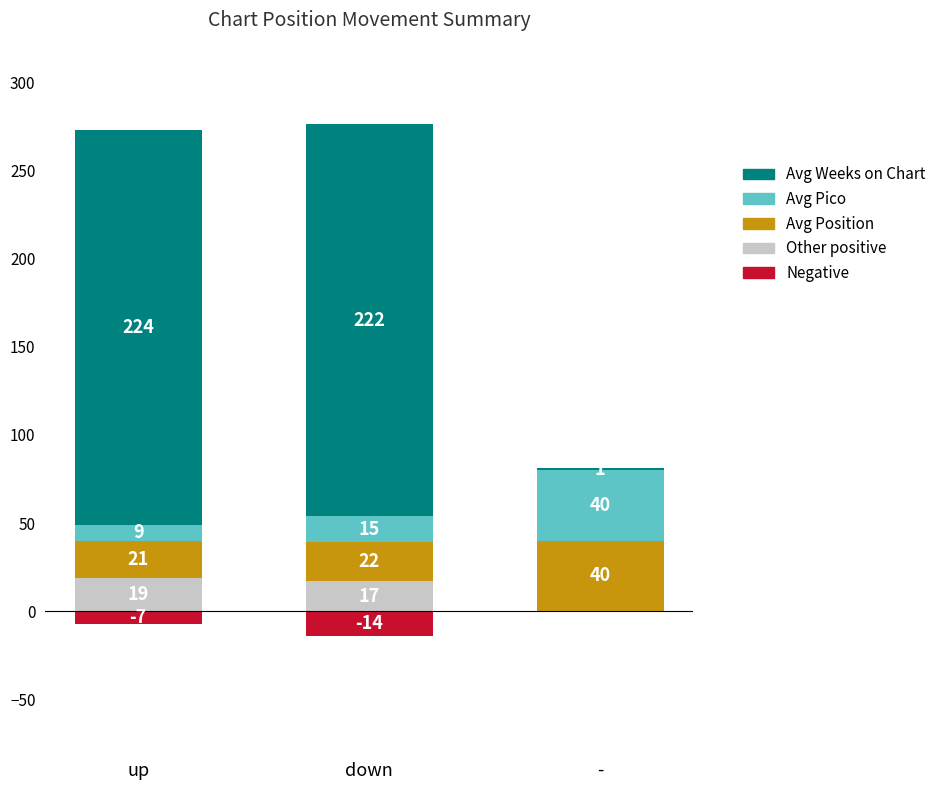

What is the approximate value of Negative at up, to the nearest 5?

-5